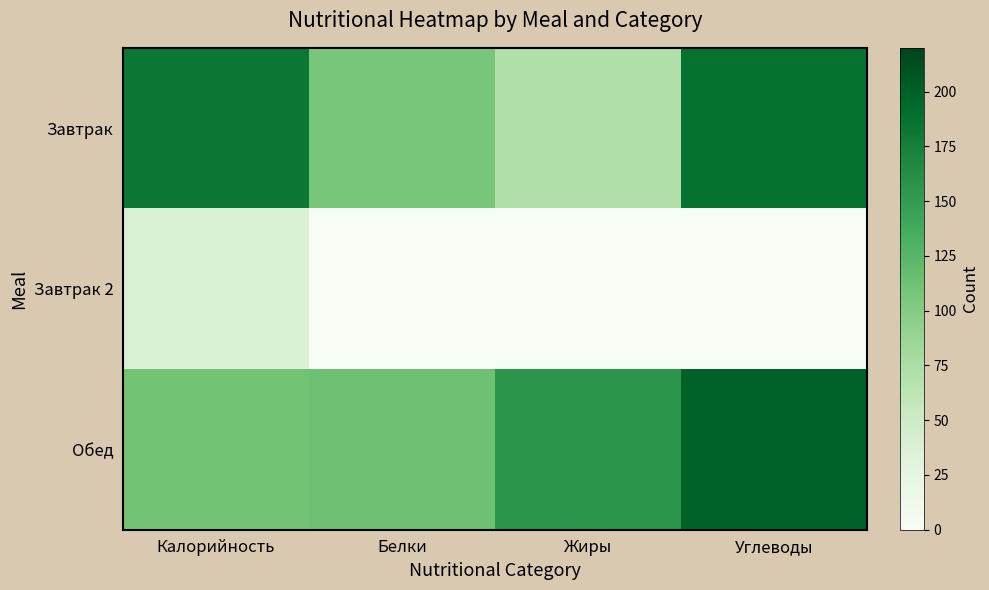

Reading left to right, transcribe all the data shown in this chart.

Завтрак: Калорийность=183	Белки=107	Жиры=72	Углеводы=187
Завтрак 2: Калорийность=38	Белки=0	Жиры=0	Углеводы=0
Обед: Калорийность=110	Белки=113	Жиры=156	Углеводы=199